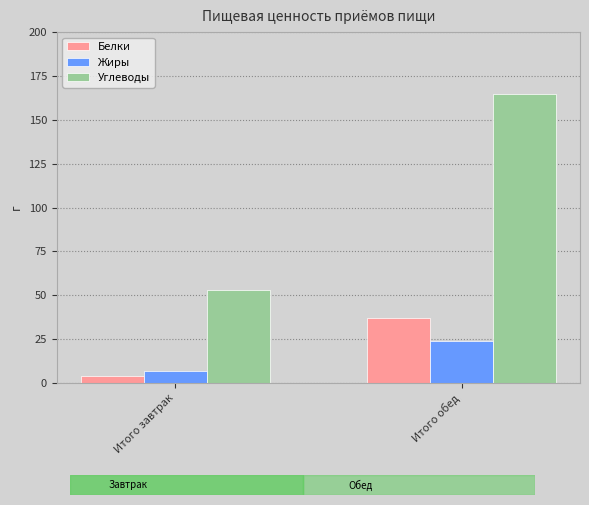

True or false: Углеводы has a value of 165.0 at Итого обед.

True